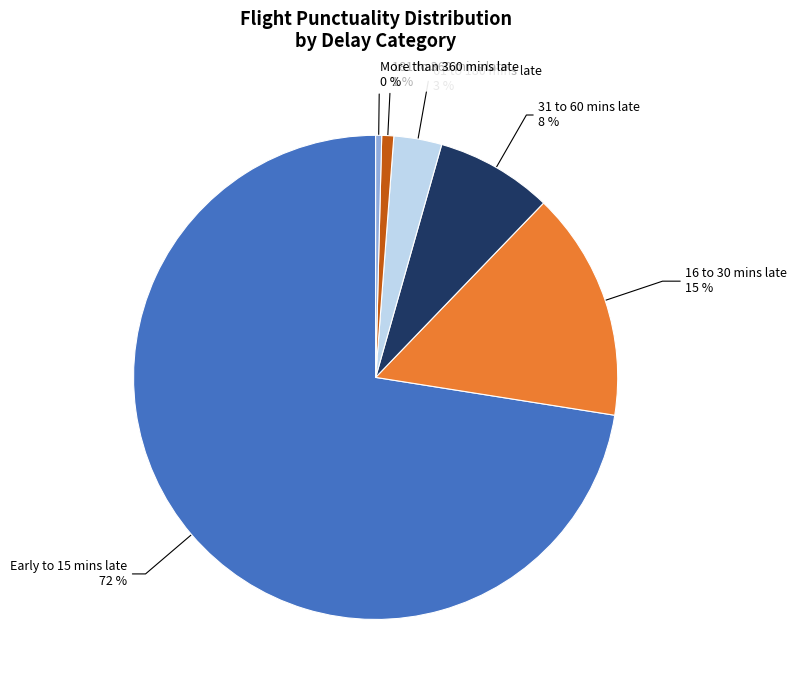

To the nearest percent, what is the average slice percentage?

17%